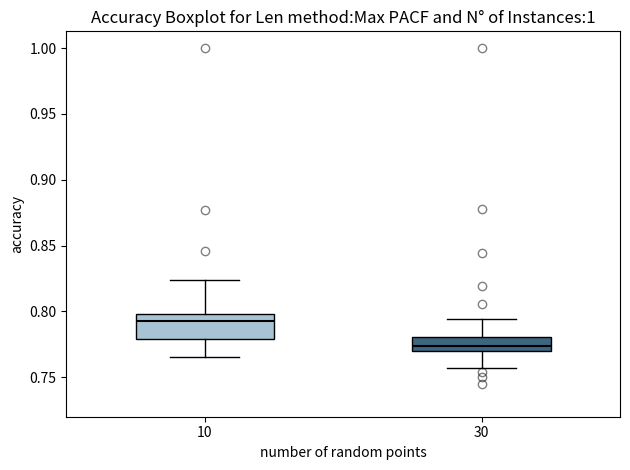

Reading left to right, read every box against the y-axis: the position of its median line, the range the box covers, and the ends of its whiskers. The values are not printed on the chart, so give them approximately, as read against the axis.

10: median 0.795, box 0.780 to 0.800, whiskers 0.765 to 0.825
30: median 0.775, box 0.770 to 0.780, whiskers 0.755 to 0.795